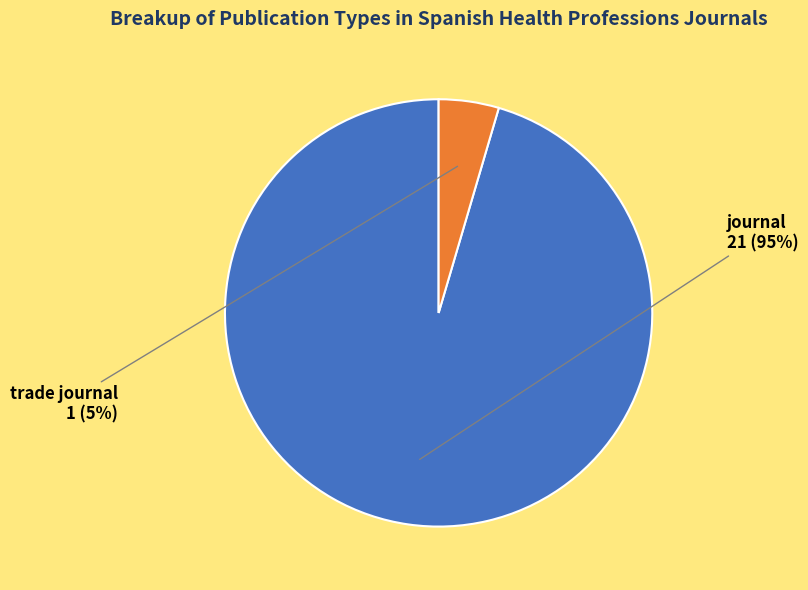

To the nearest percent, what is the average slice percentage?

50%